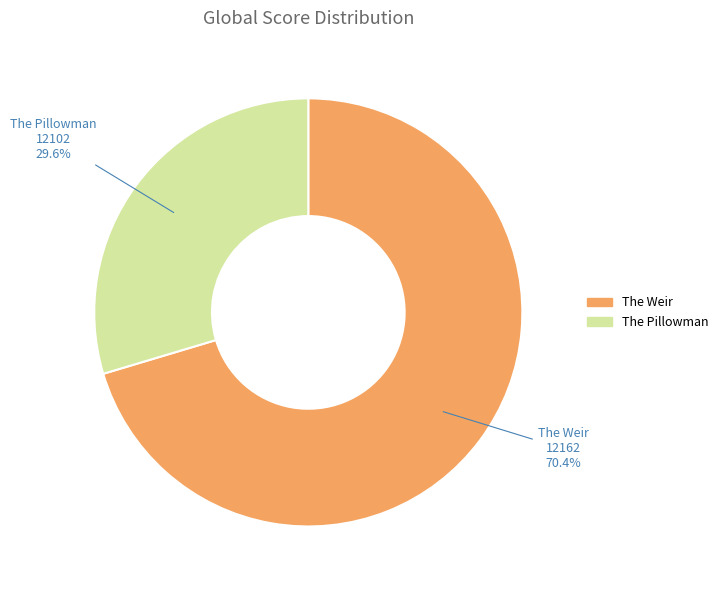

Which has a higher value, The Pillowman or The Weir?

The Weir